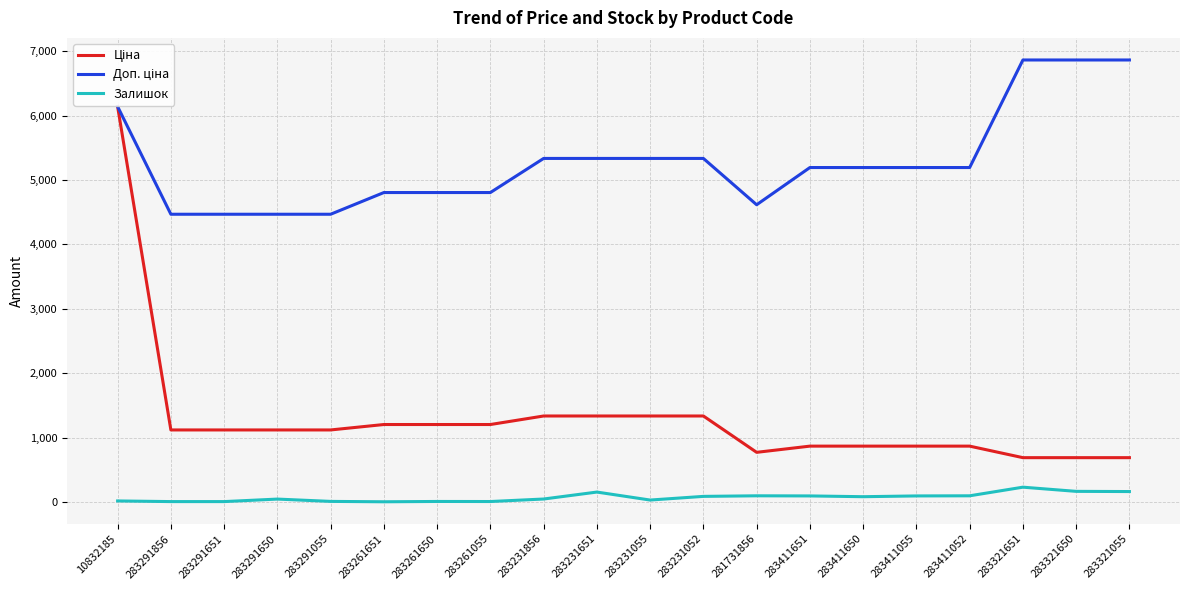

True or false: Доп. ціна and Залишок intersect in this chart.

False